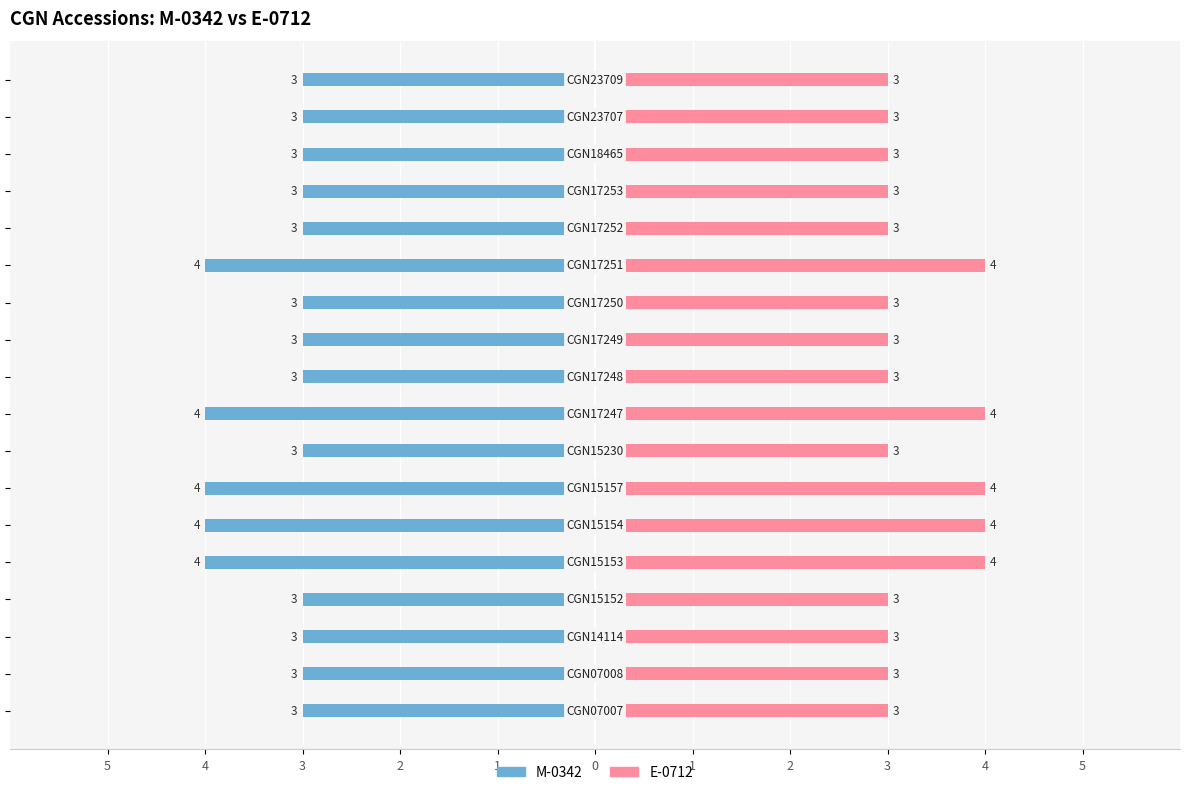

Which has a higher value, 5 or 3?

5